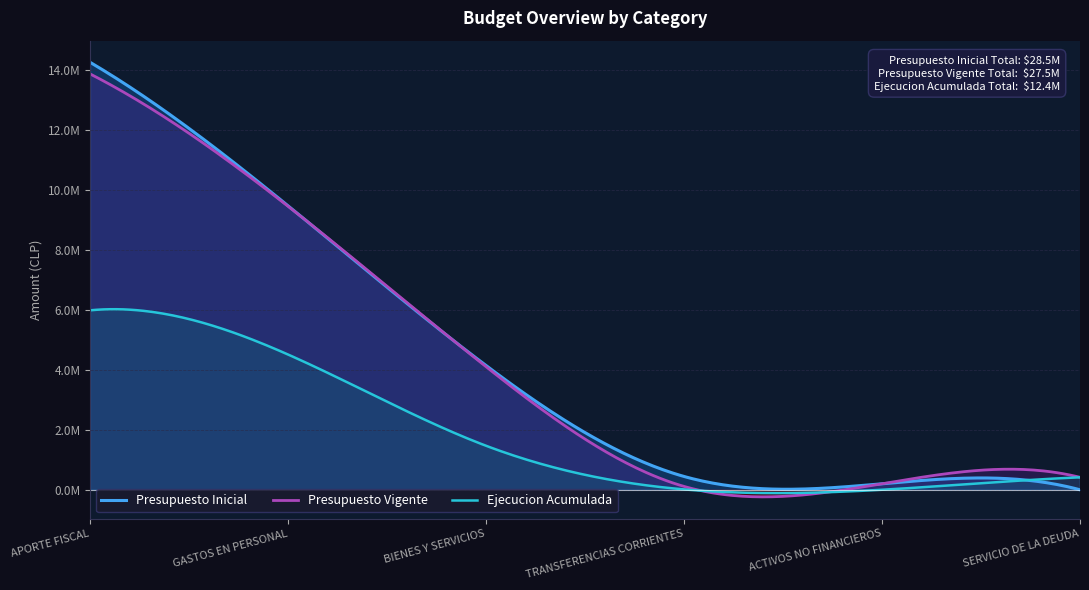

True or false: Presupuesto Inicial has more than 2 interior local peaks.

False